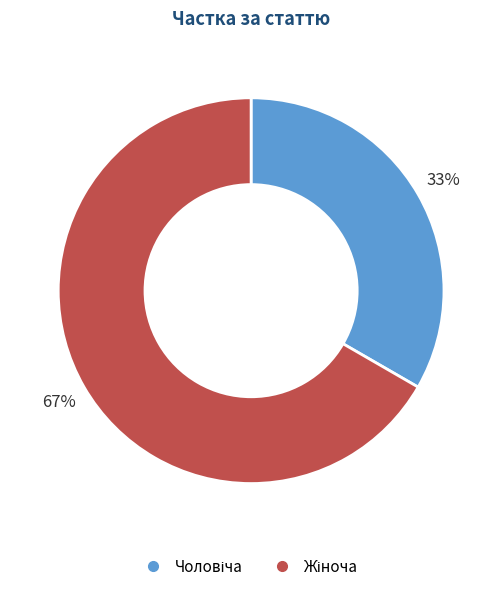

Does any single category account for the majority?

Yes